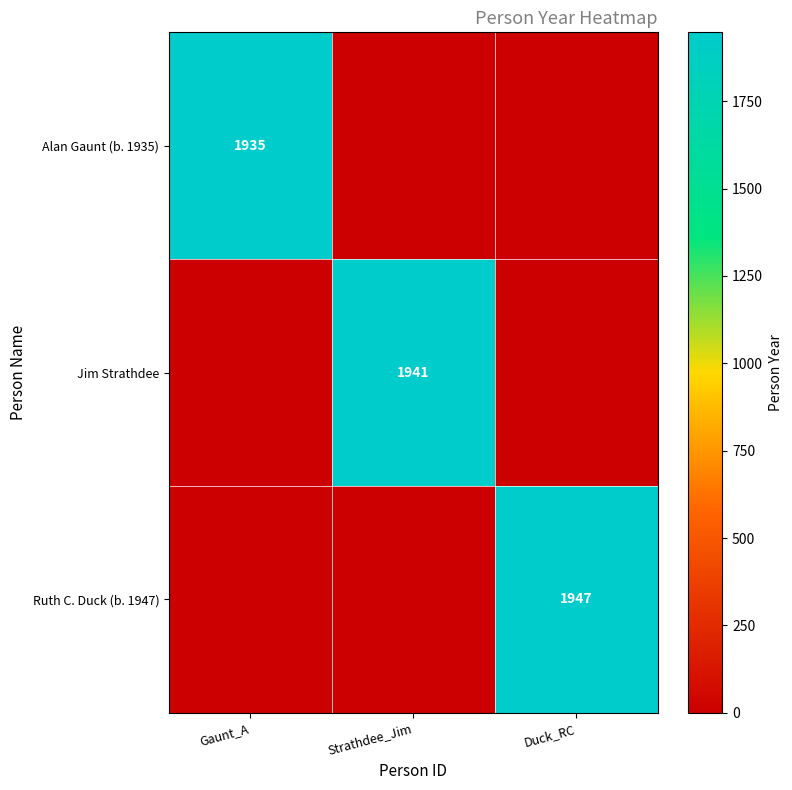

What is the total value across all series at Gaunt_A?

1935